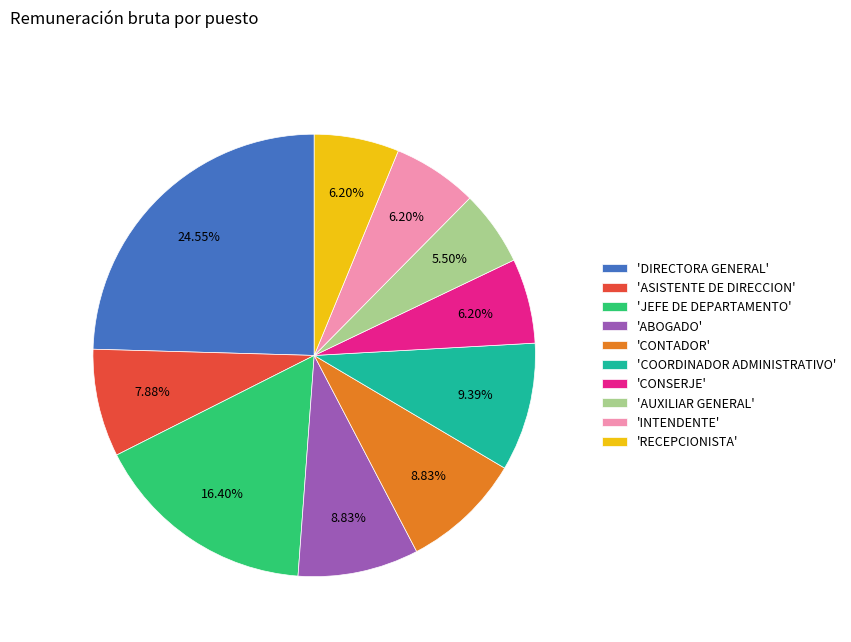

Do 'INTENDENTE' and 'JEFE DE DEPARTAMENTO' together represent more than half of the pie?

No